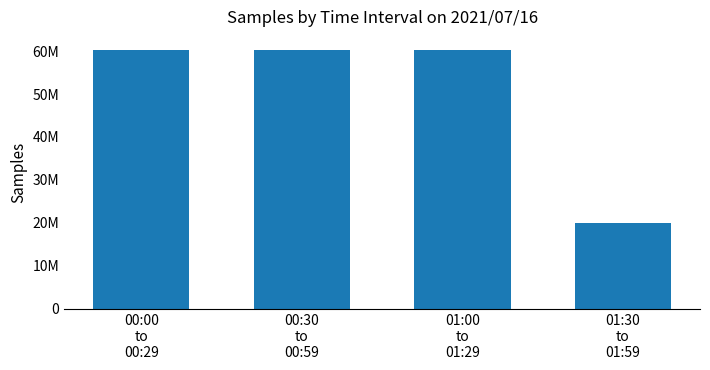

What position from the left is 00:30
to
00:59?

2